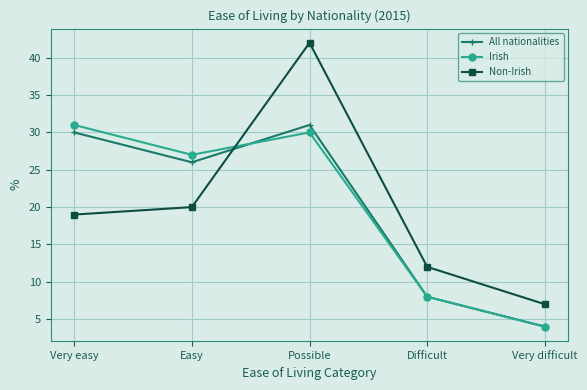

What is the total value across all series at Very easy?

80